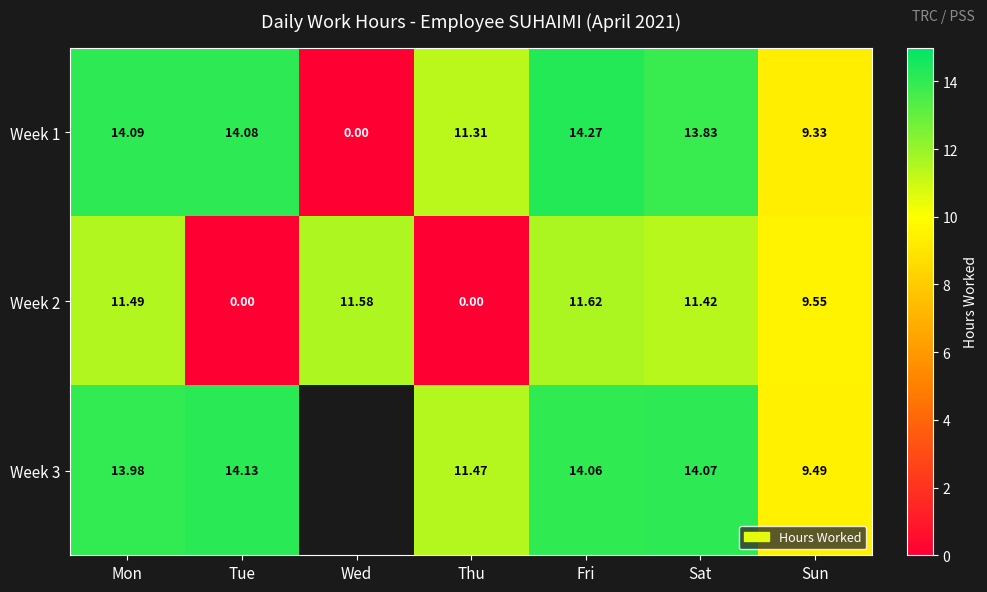

List the labels in order of Week 1 value, smallest first.

Wed, Sun, Thu, Sat, Tue, Mon, Fri